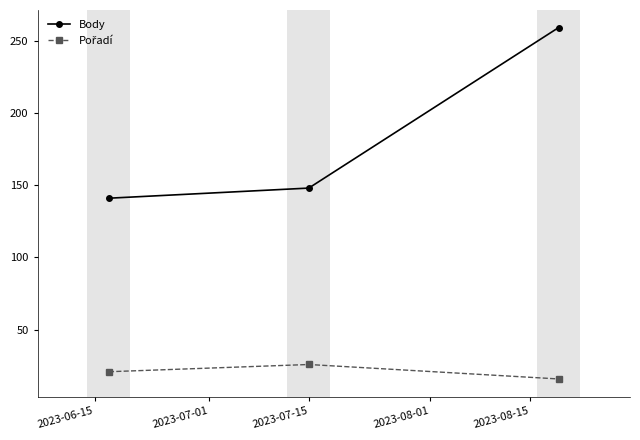

Does the chart have visible grid lines?

No